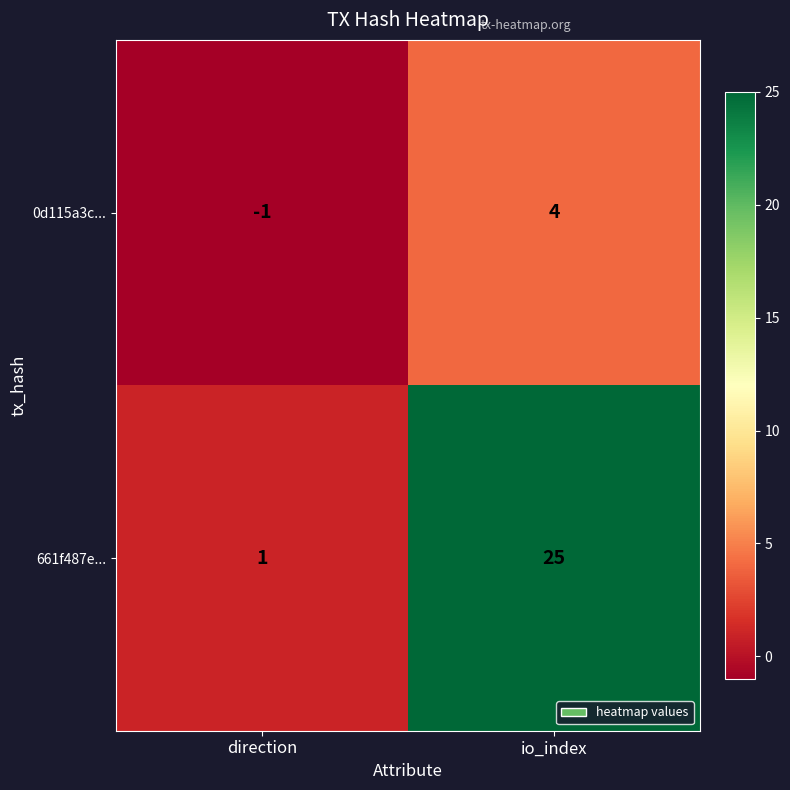

Where is 661f487e... nearest to the value 13?

direction